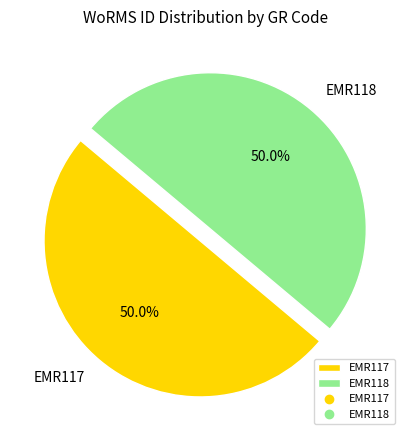

How many slices are in this pie chart?

2